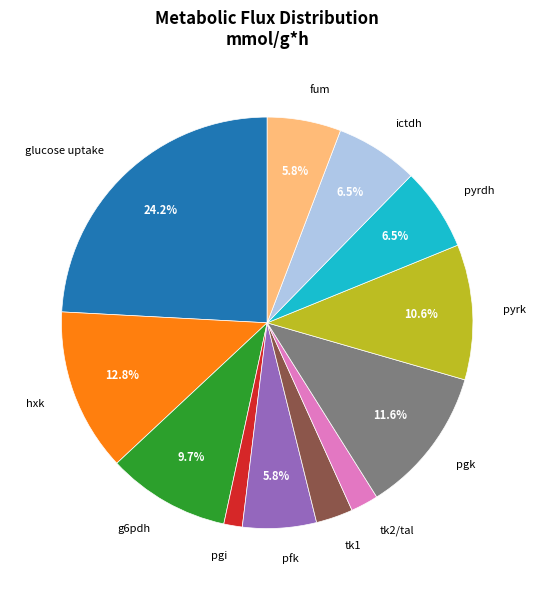

Is there any slice that represents more than half of the pie?

No